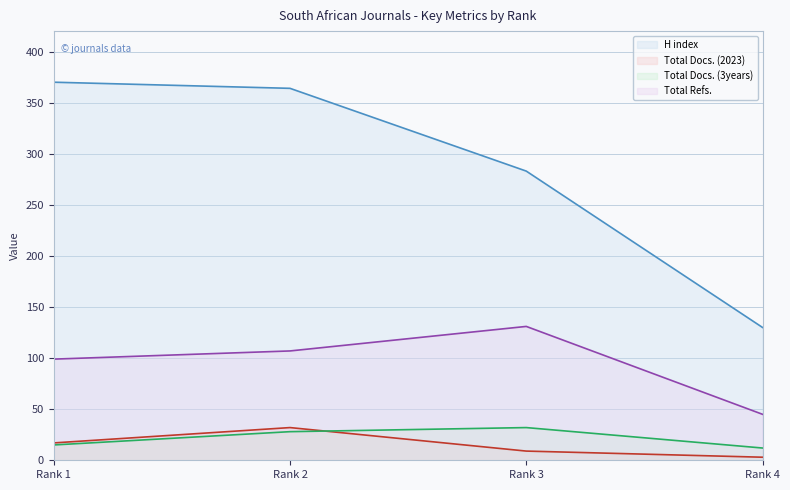

Is it true that Total Docs. (2023) equals 9 at Rank 3?

True